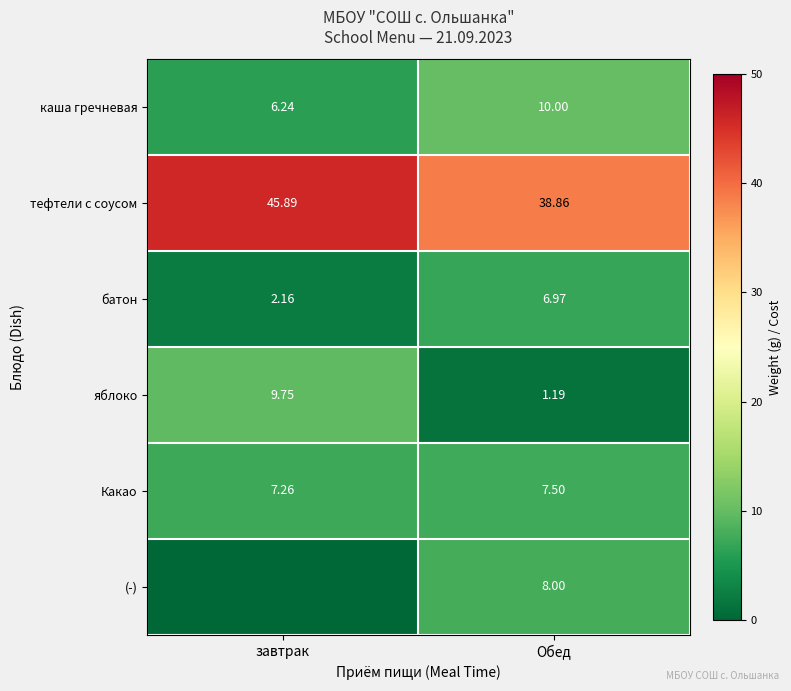

Is the value of Какао at завтрак greater than the value of яблоко at Обед?

Yes